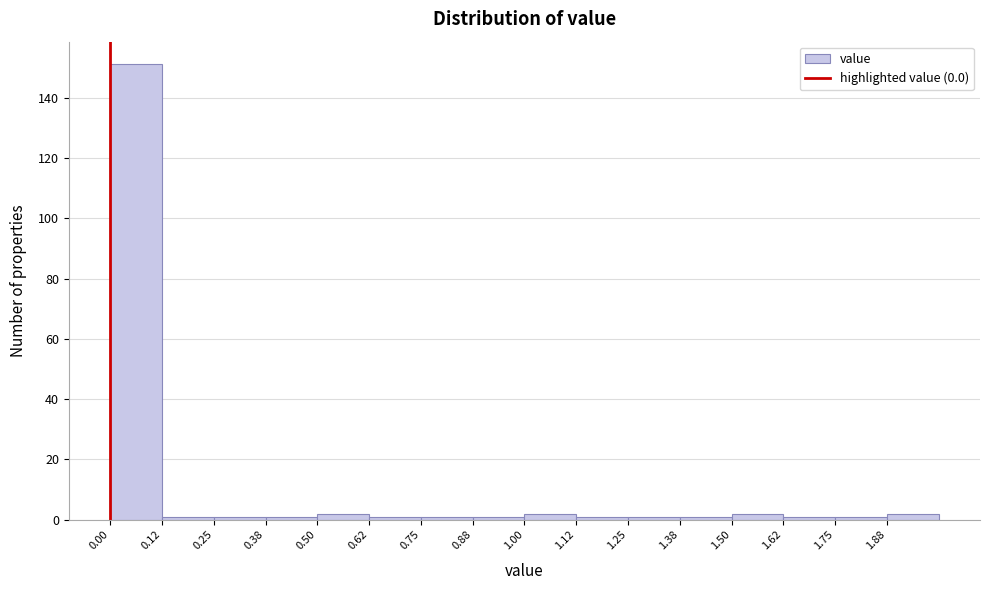

What is the height of the bar covering 0.500 to 0.625 on the x-axis? Neither the bar edges nor the heights are printed on the chart, so give them approximately, as read against the axes.

2